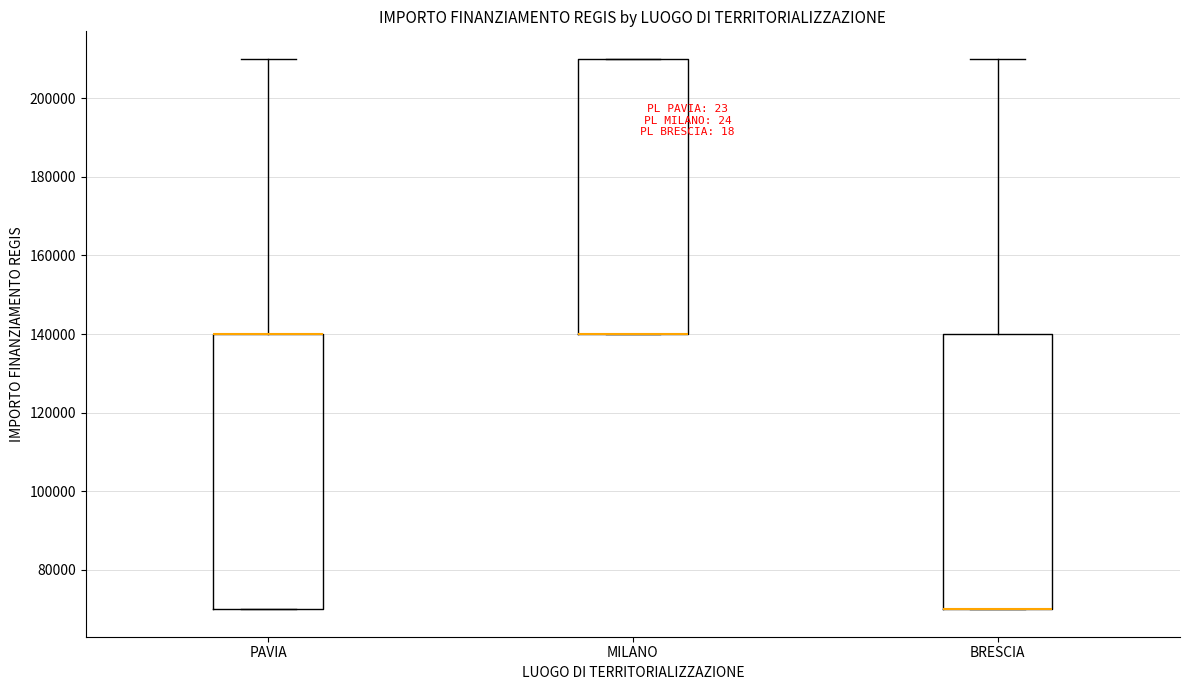

Reading left to right, transcribe this box plot: for each box, give where its median line is, the range the box spans, and where its two whiskers end, as read against the y-axis. The values are not printed on the chart, so give them approximately, as read against the axis.

PAVIA: median 140000 (drawn on the box's upper edge), box 70000 to 140000, whiskers 70000 to 210000
MILANO: median 140000 (drawn on the box's lower edge), box 140000 to 210000, whiskers 140000 to 210000
BRESCIA: median 70000 (drawn on the box's lower edge), box 70000 to 140000, whiskers 70000 to 210000